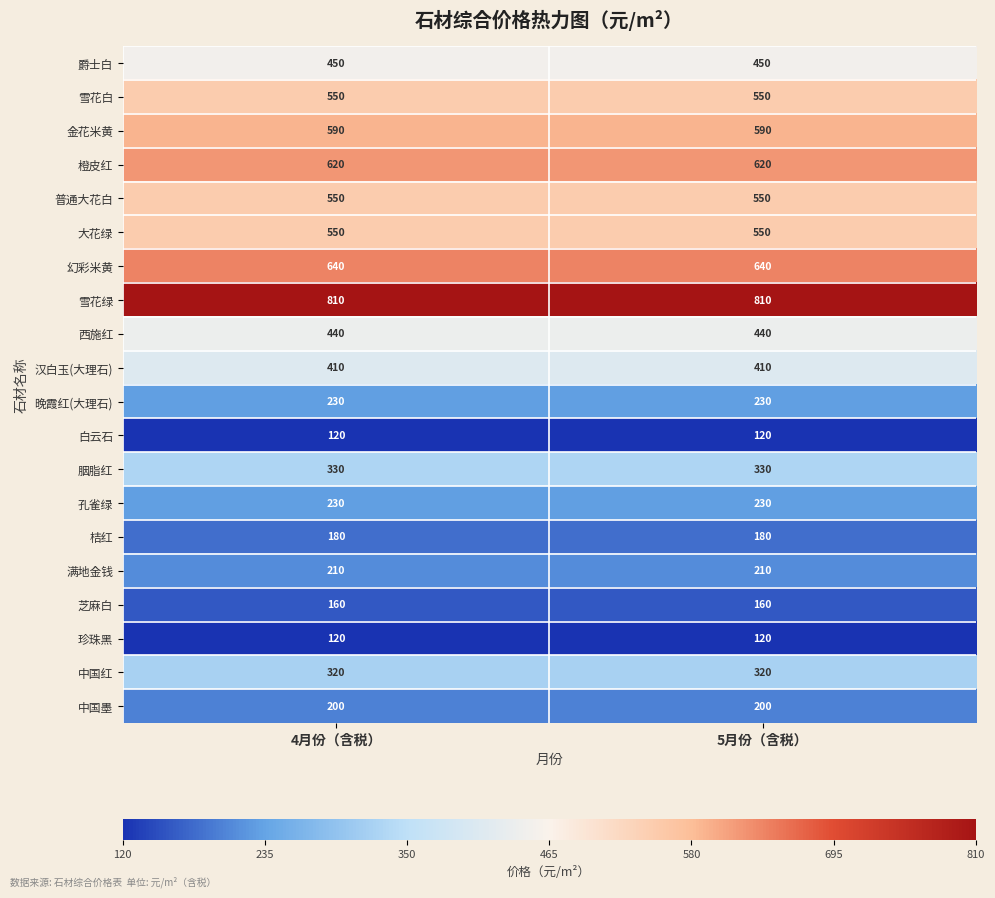

What is the sum of all 汉白玉(大理石) values?

820